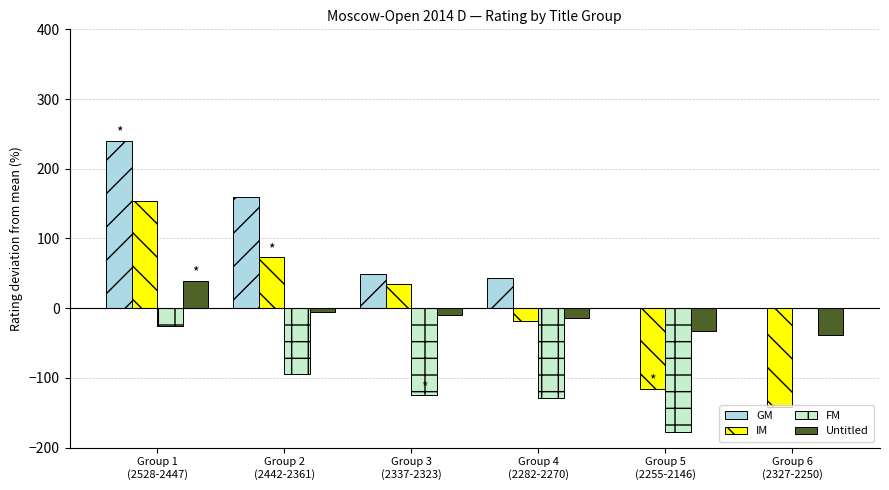

Which series has the widest spread of values?

IM